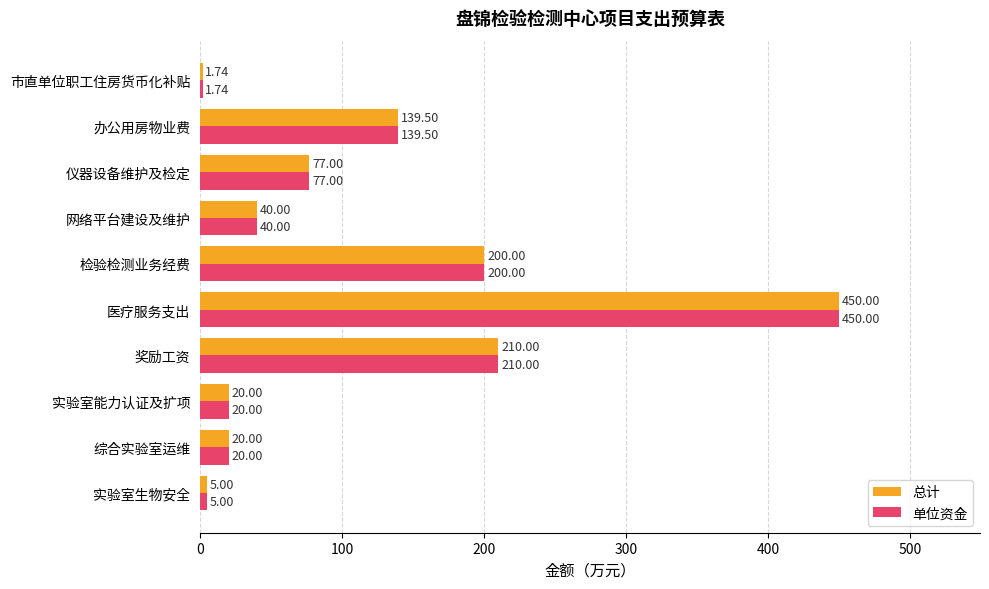

How many distinct data groups are displayed?

2